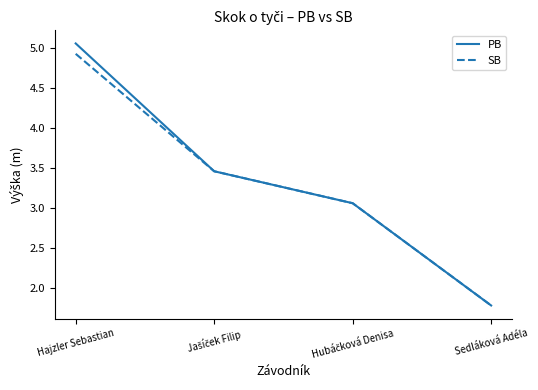

Is it true that SB equals 0.7 at Sedláková Adéla?

False